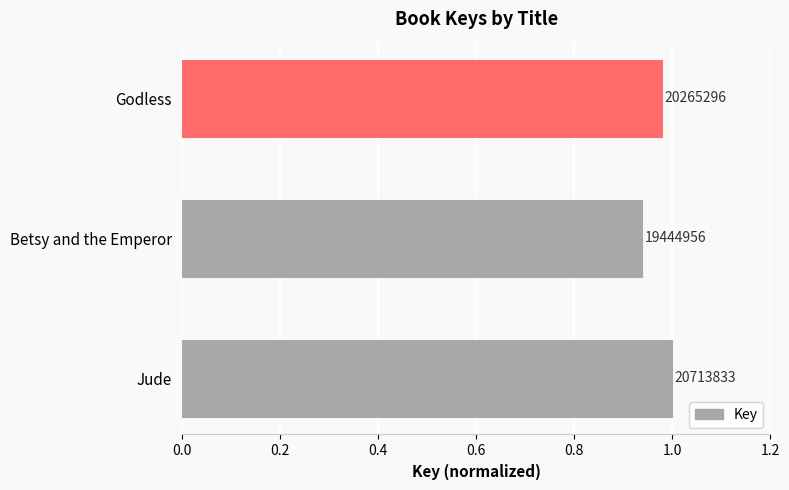

How many bars are there in total?

3